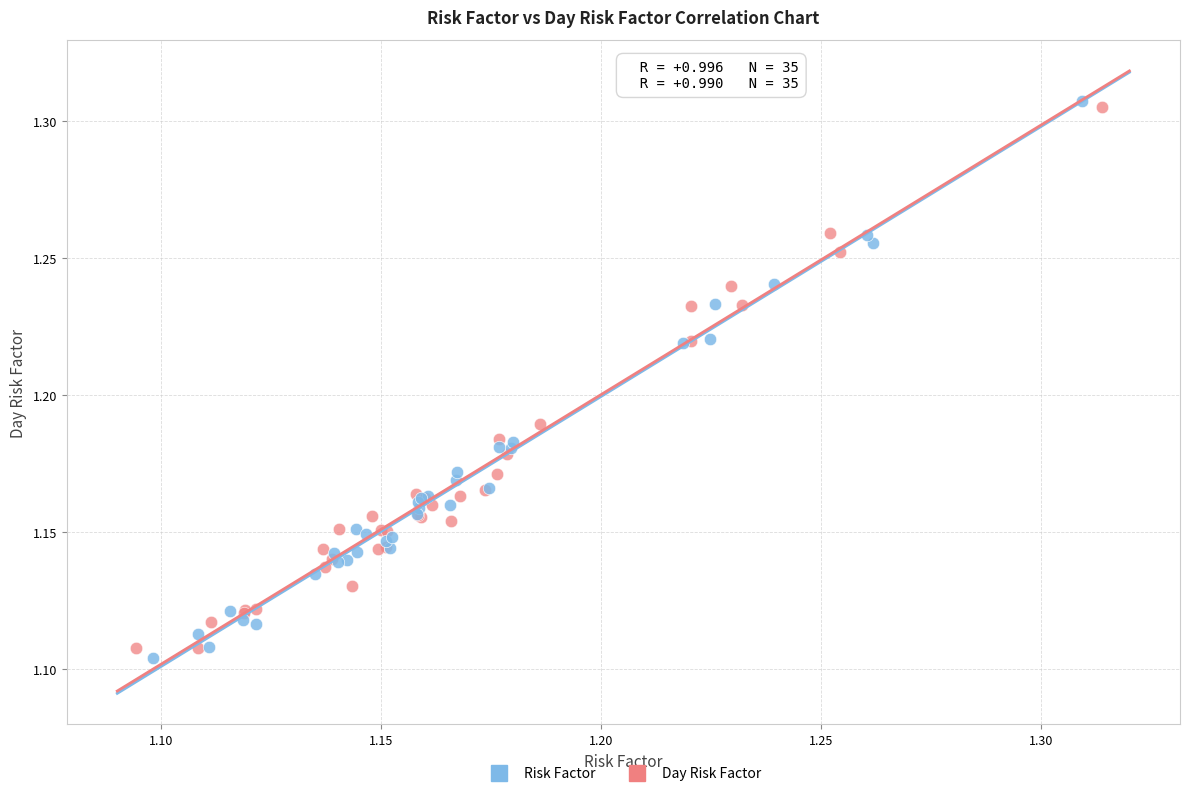

Which series has the widest spread of Y values?

Risk Factor